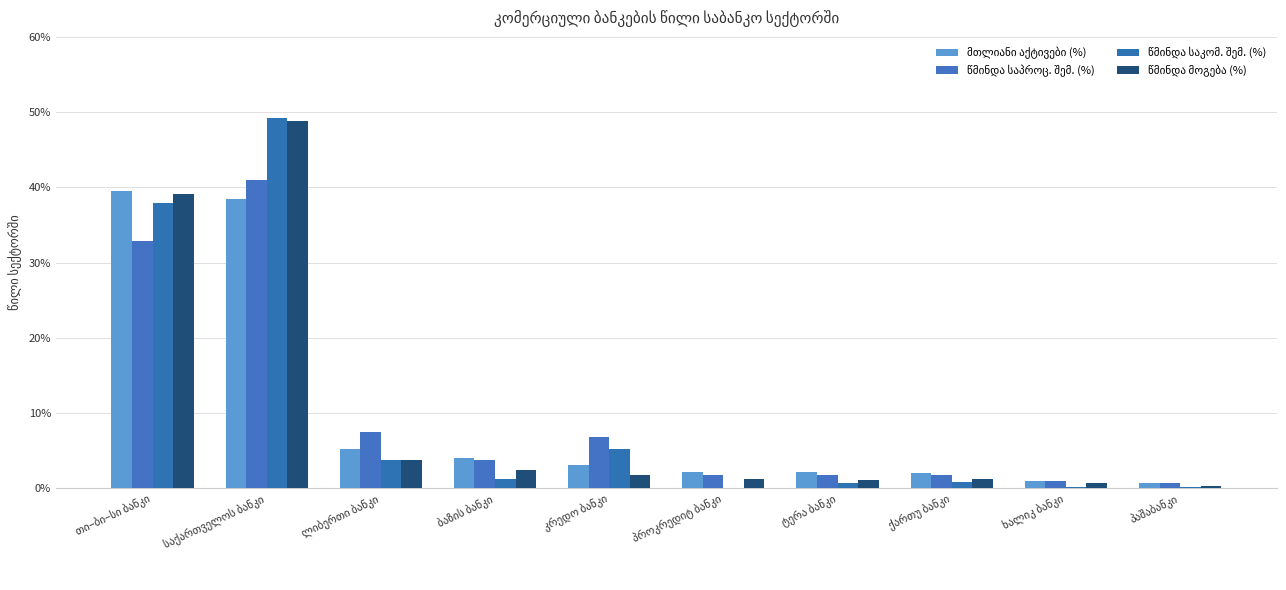

Reading left to right, extract all data points from this chart.

მთლიანი აქტივები (%): 0.4	0.4	0.1	0.0	0.0	0.0	0.0	0.0	0.0	0.0
წმინდა საპროც. შემ. (%): 0.3	0.4	0.1	0.0	0.1	0.0	0.0	0.0	0.0	0.0
წმინდა საკომ. შემ. (%): 0.4	0.5	0.0	0.0	0.1	0.0	0.0	0.0	0.0	0.0
წმინდა მოგება (%): 0.4	0.5	0.0	0.0	0.0	0.0	0.0	0.0	0.0	0.0